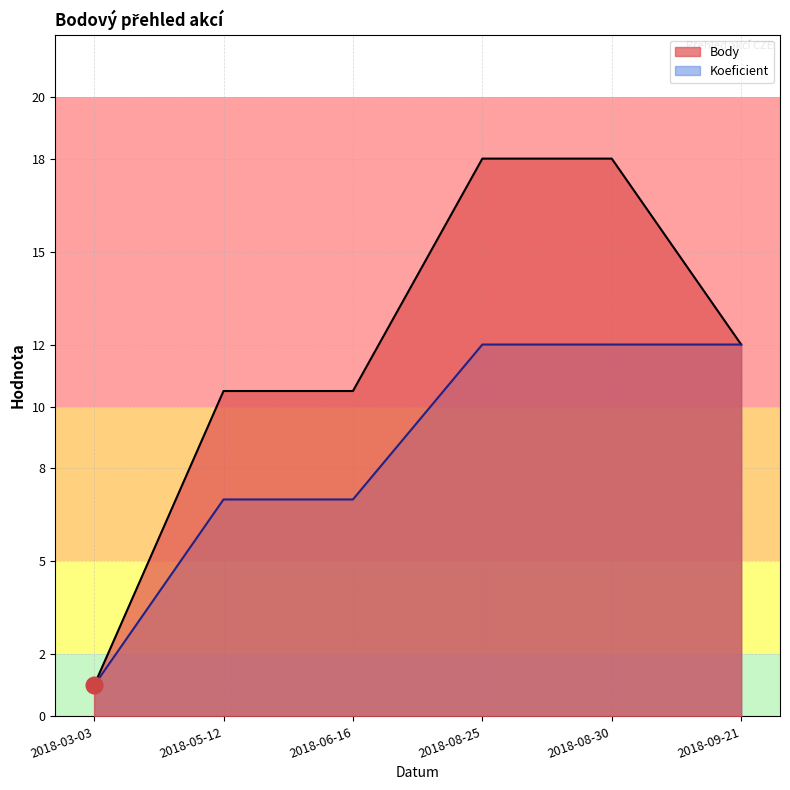

What are all the series names shown in the legend?

Body, Koeficient